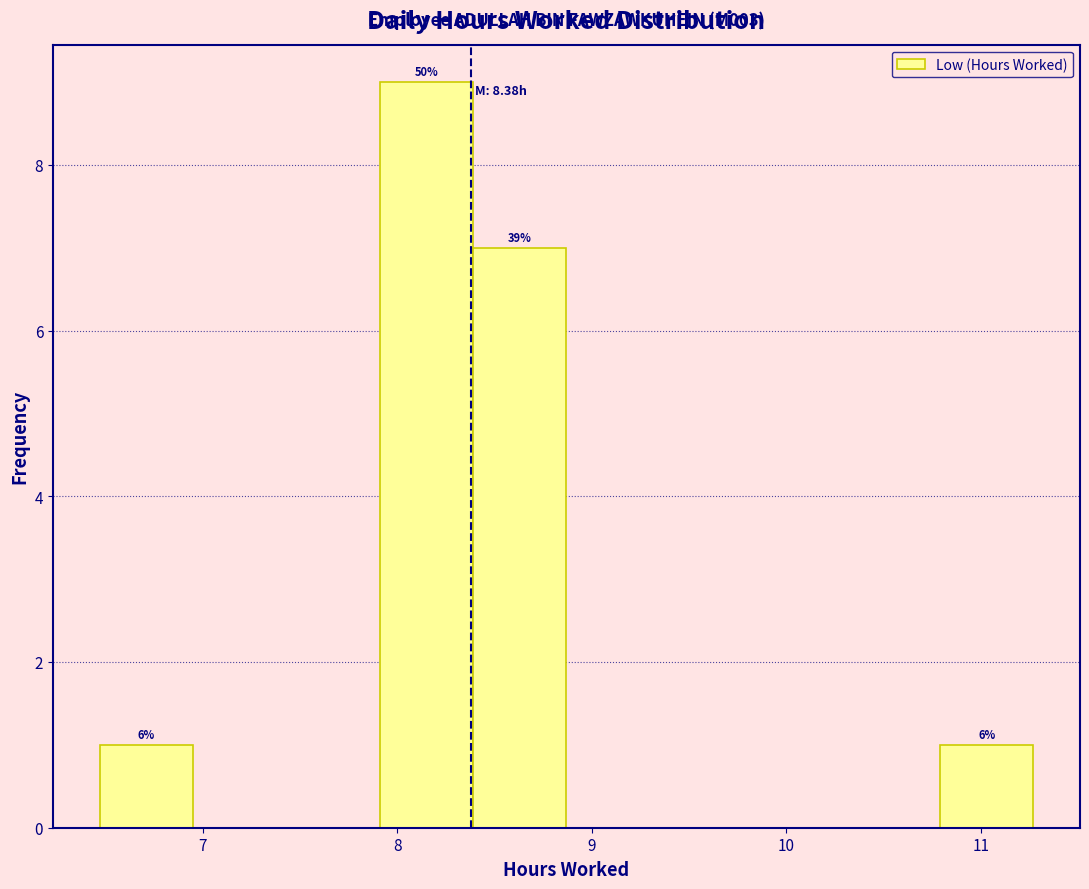

Over which range of the x-axis is the bar tallest?

7.91 to 8.39